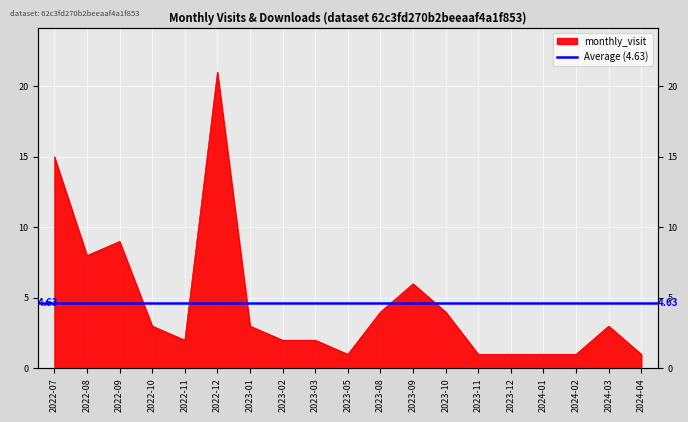

How many interior local peaks (higher than both neighbors) does the data have?

4